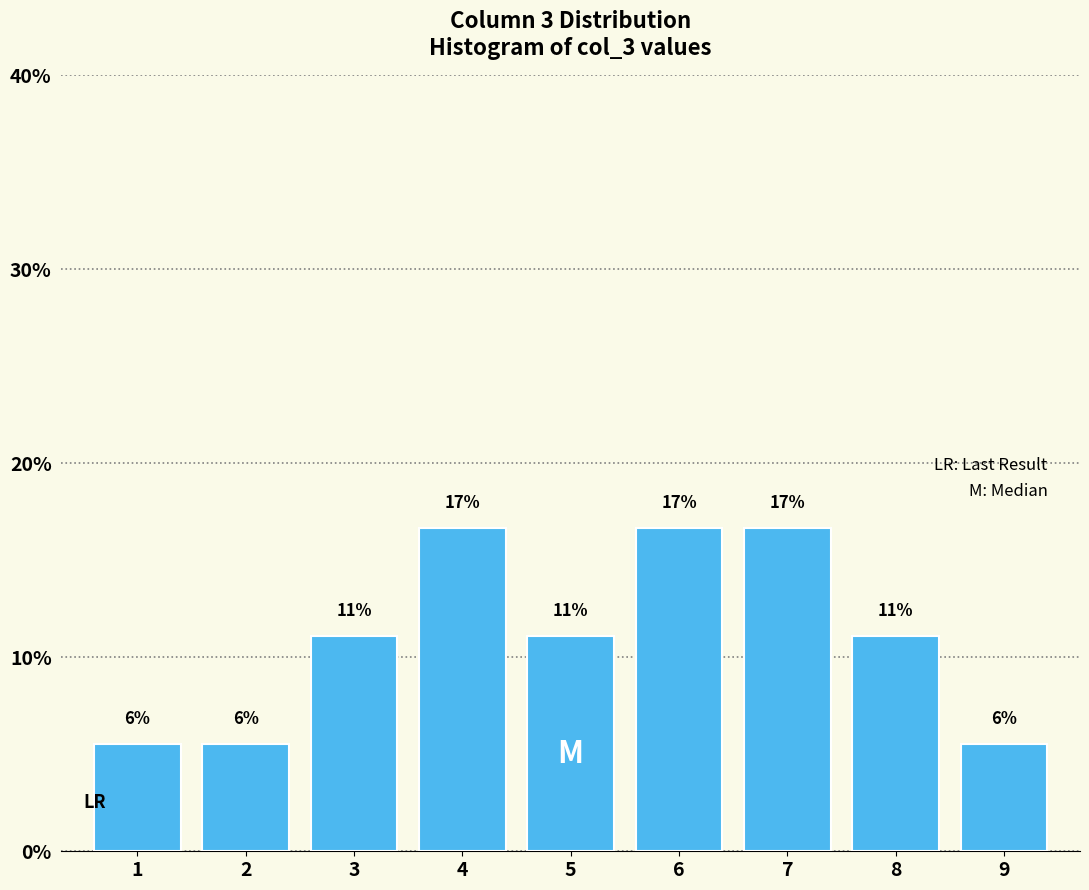

How many bars are there in total?

9